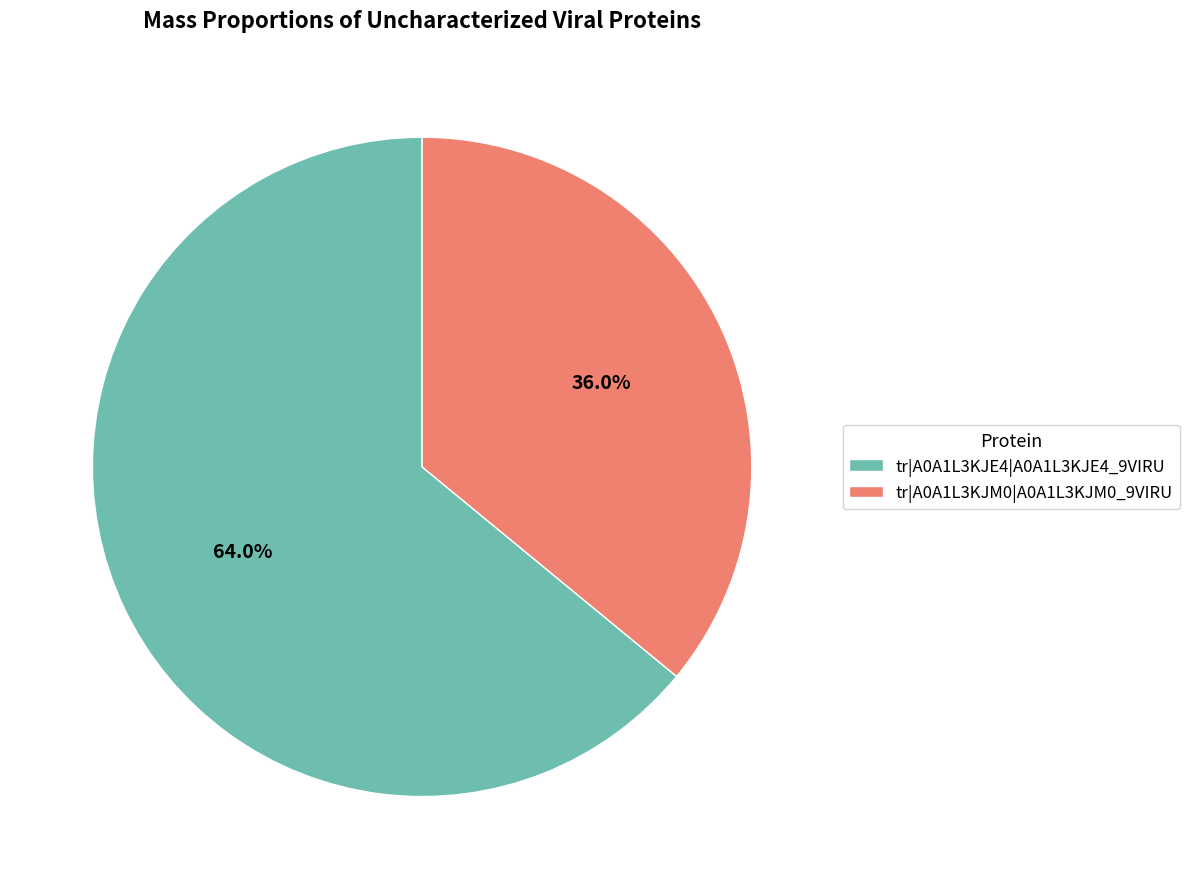

Does tr|A0A1L3KJE4|A0A1L3KJE4_9VIRU represent more than half of the total?

Yes